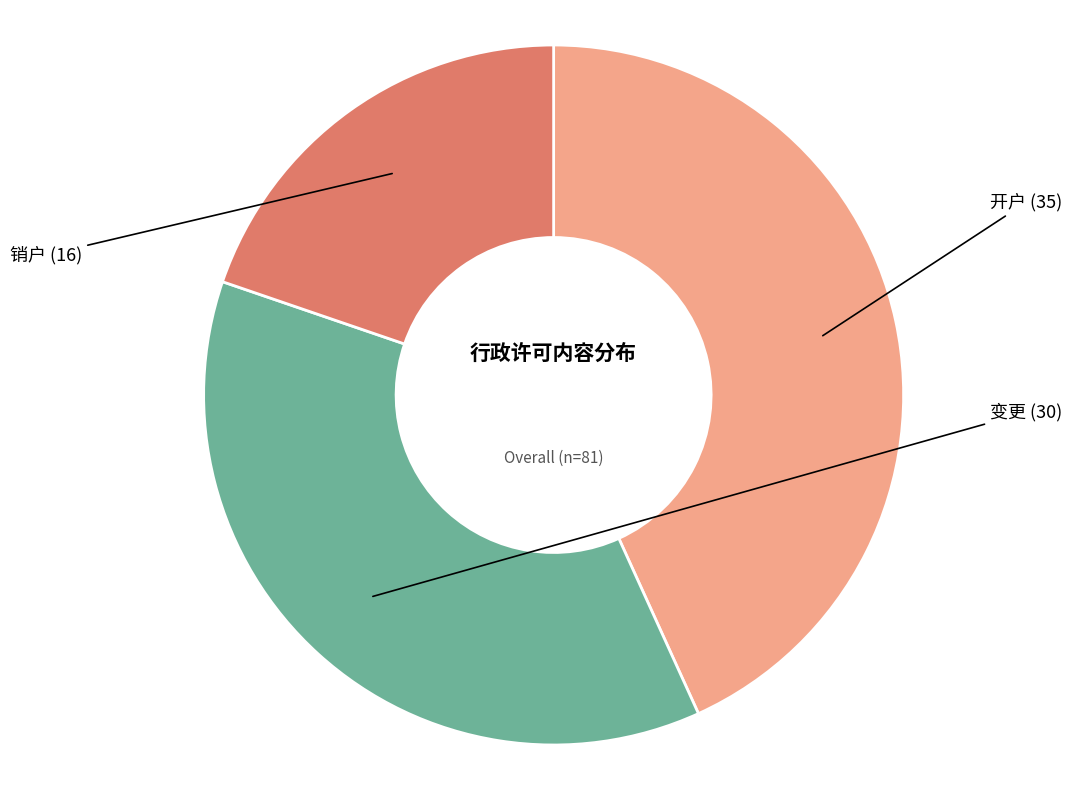

Is there a majority slice in this chart?

No